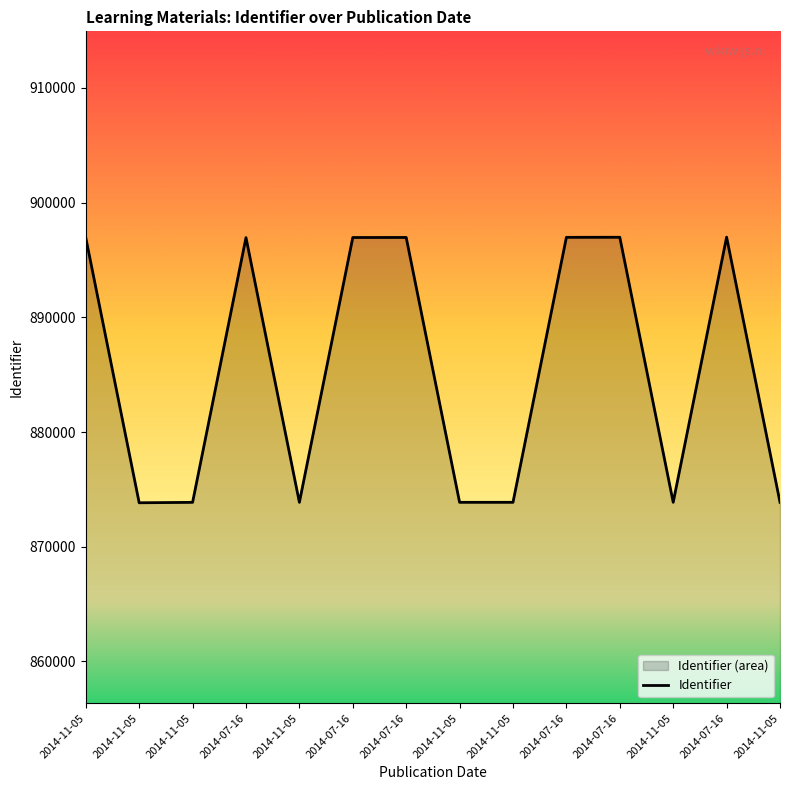

List the labels in order of value, smallest first.

2014-11-05, 2014-11-05, 2014-11-05, 2014-11-05, 2014-11-05, 2014-11-05, 2014-11-05, 2014-11-05, 2014-07-16, 2014-07-16, 2014-07-16, 2014-07-16, 2014-07-16, 2014-07-16